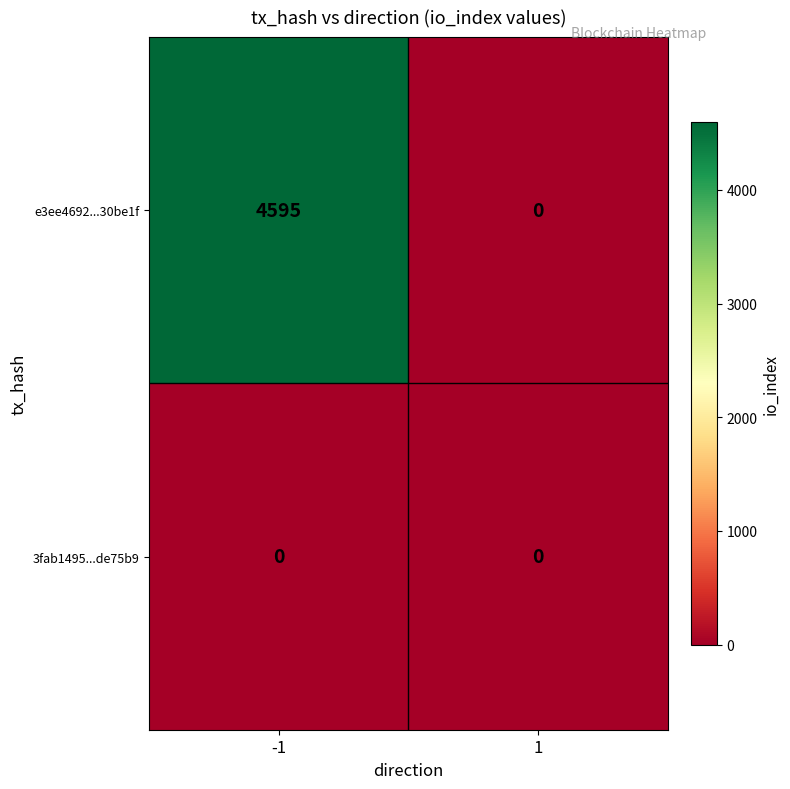

How many data points does each series have?

2